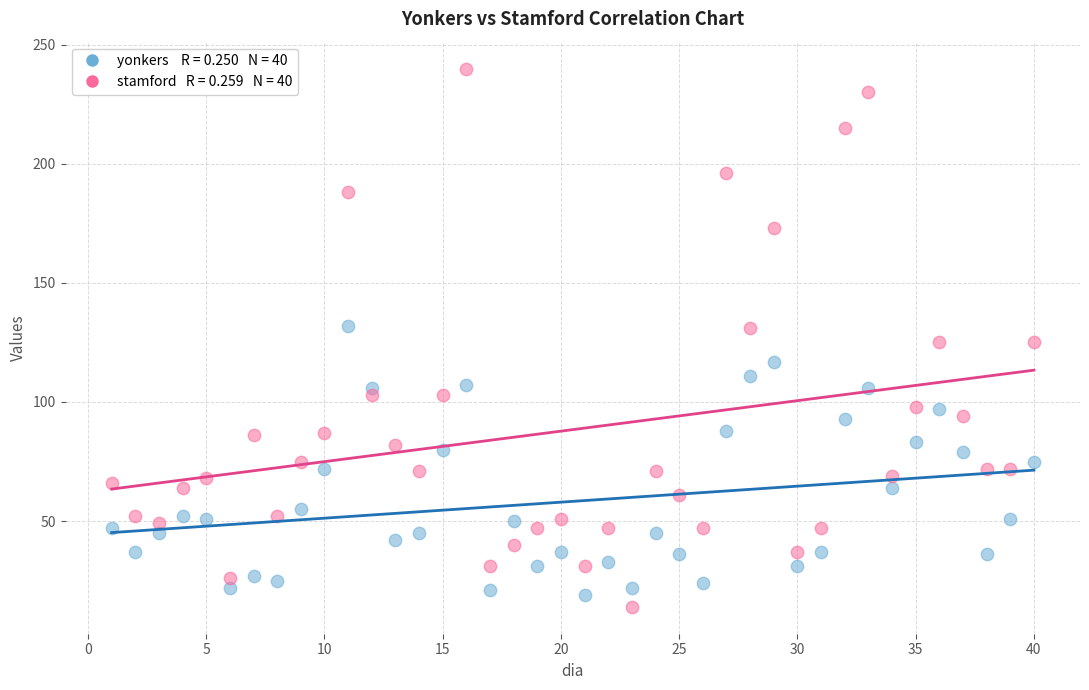

Across all data points, what is the range of Y values (max minus min)?

226